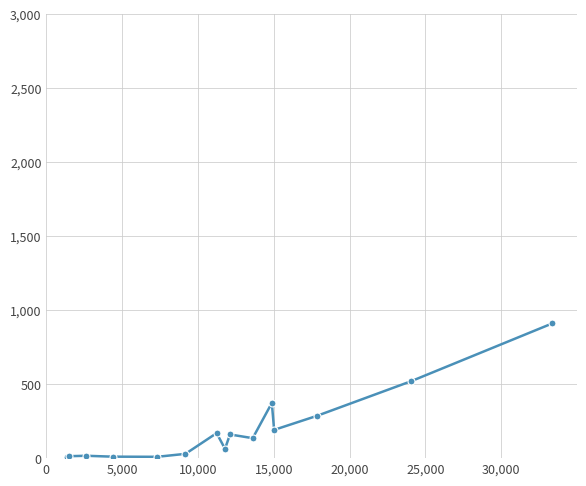

What is the maximum value shown in the chart?

911